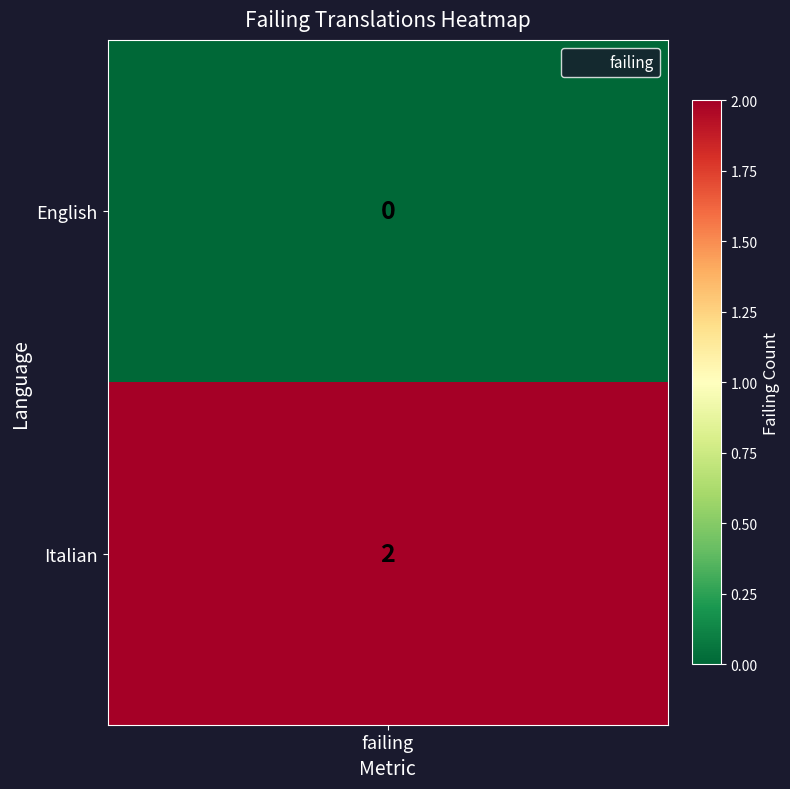

What is the change in value from English to Italian?

+2